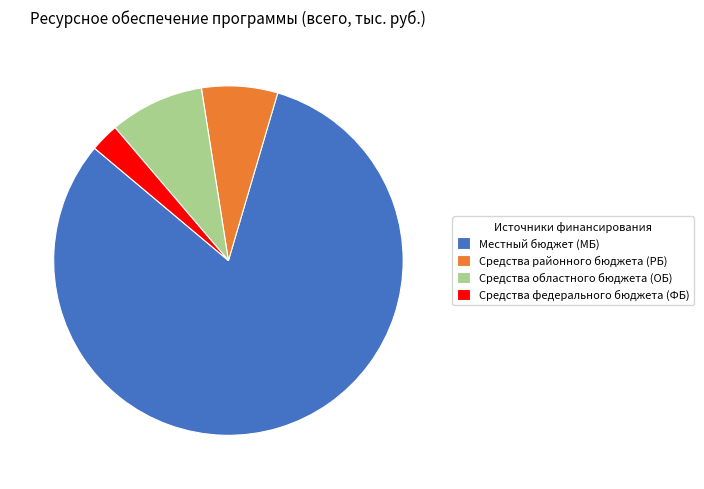

Count the number of slices in the pie.

4